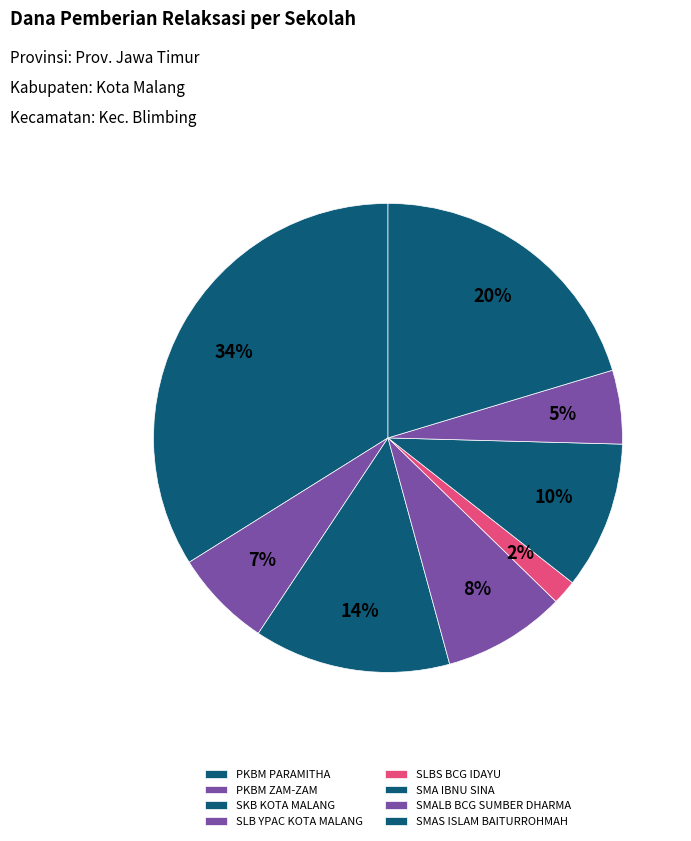

What is the total percentage of SLBS BCG IDAYU and SKB KOTA MALANG?

15.3%